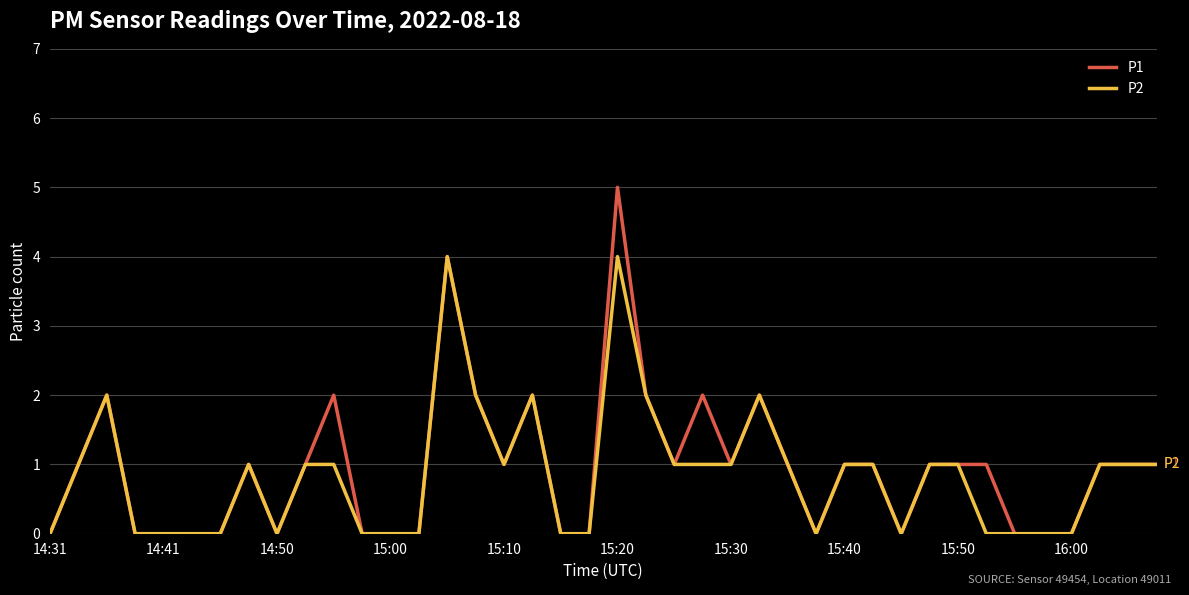

What is the greatest value displayed?

5